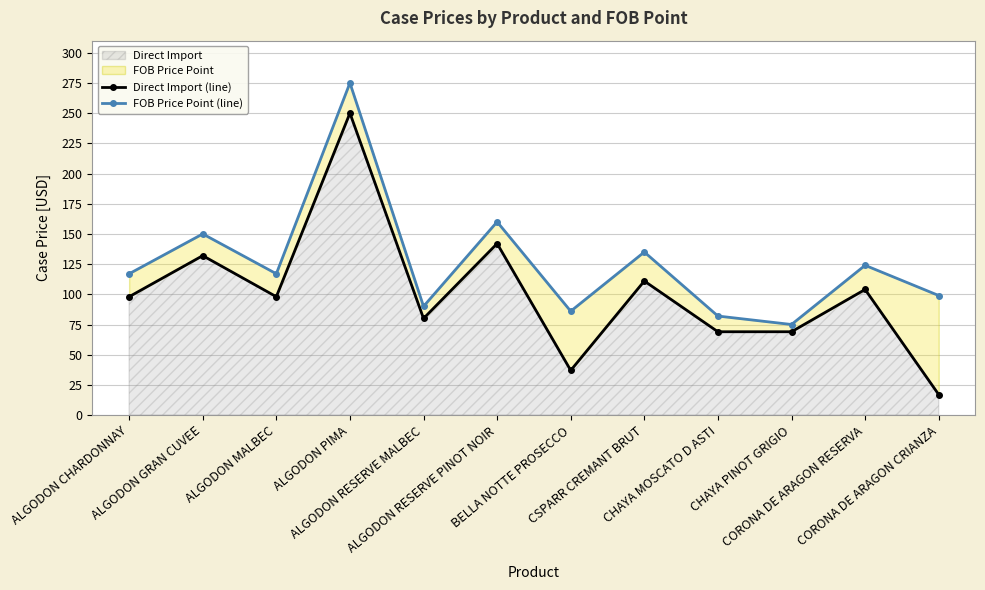

Which has a higher value, ALGODON RESERVE PINOT NOIR or ALGODON MALBEC?

ALGODON RESERVE PINOT NOIR